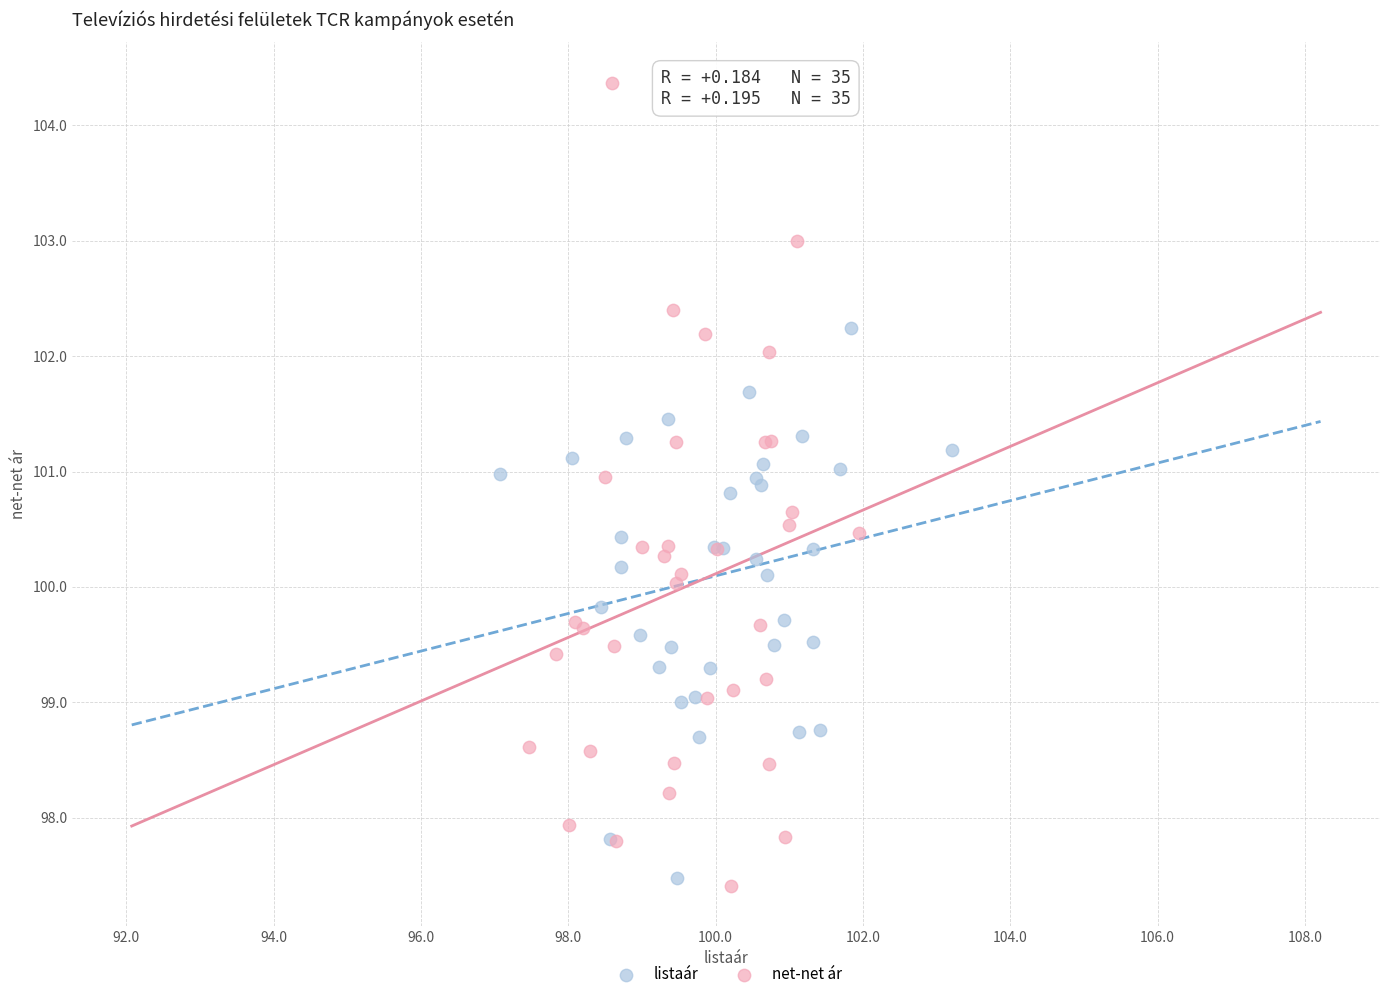

What are all the series names shown in the legend?

listaár, net-net ár